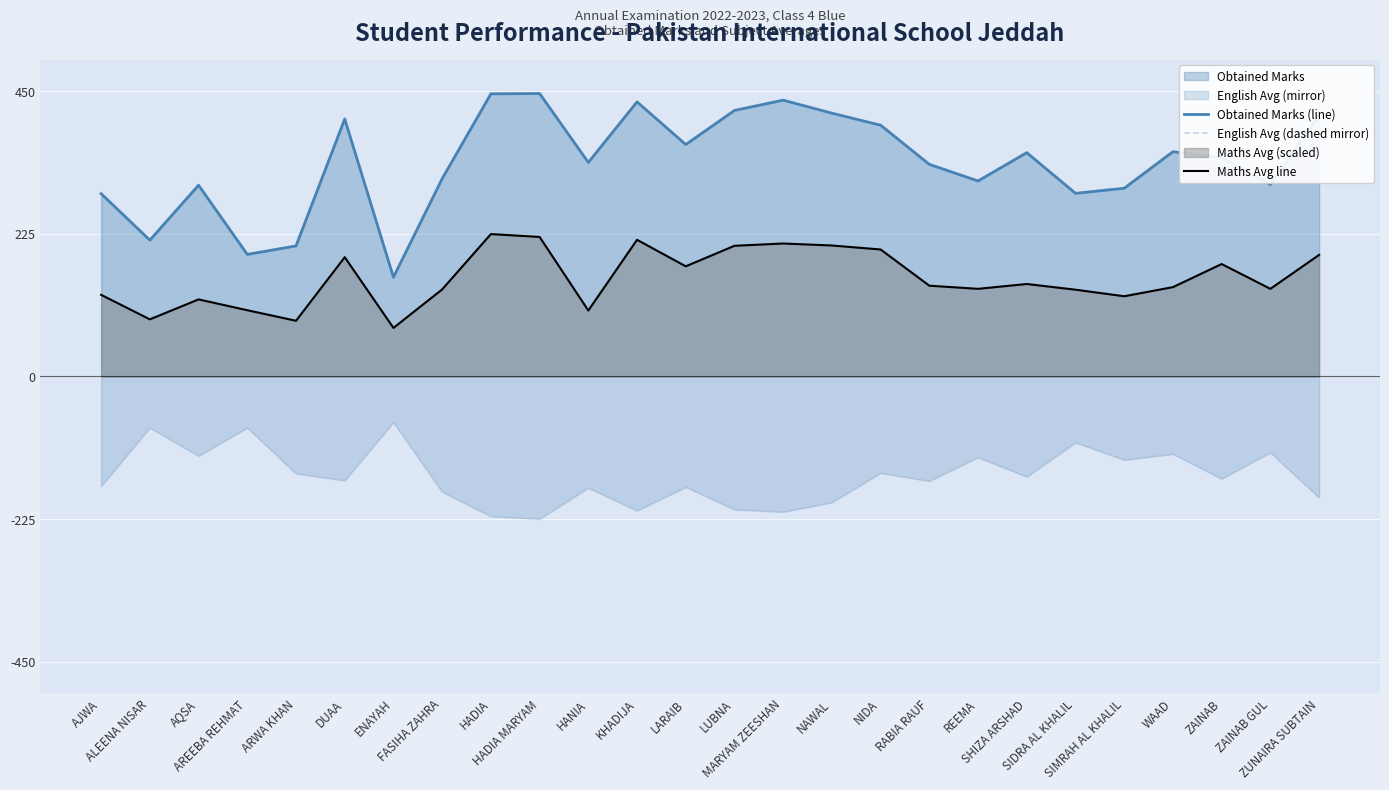

Which category has the lowest value across all series?

HADIA MARYAM